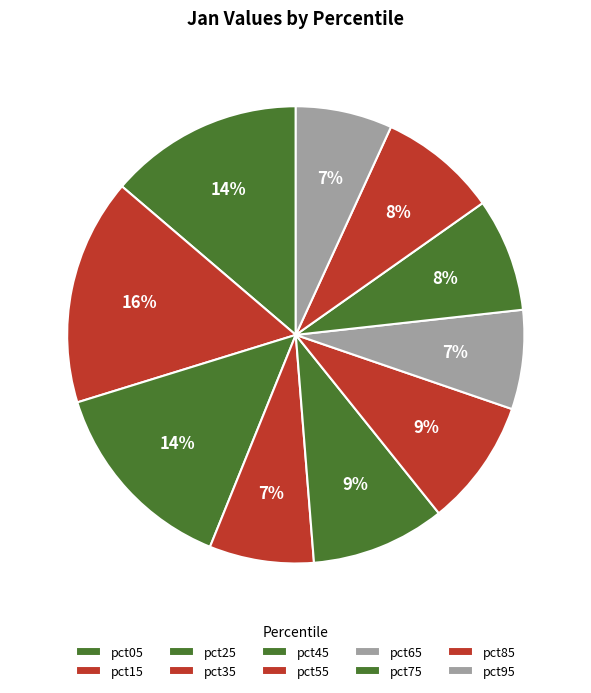

True or false: pct95 accounts for 22% of the total.

False